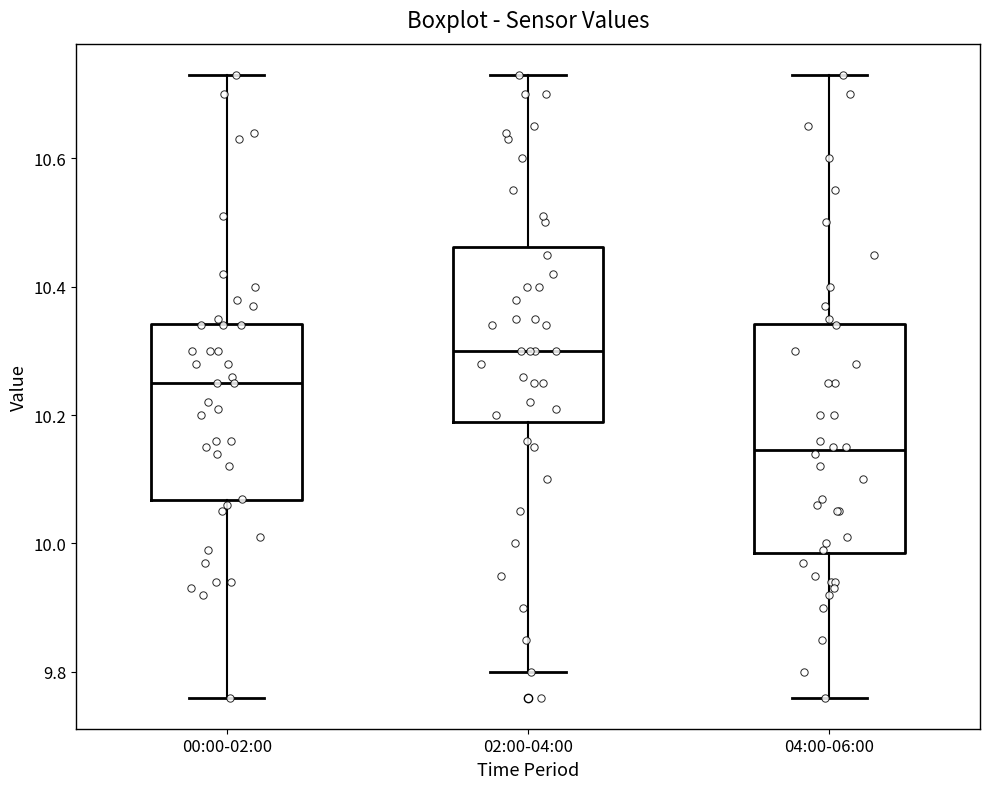

Comparing the boxes themselves (not the whiskers), which one is the tallest?

04:00-06:00